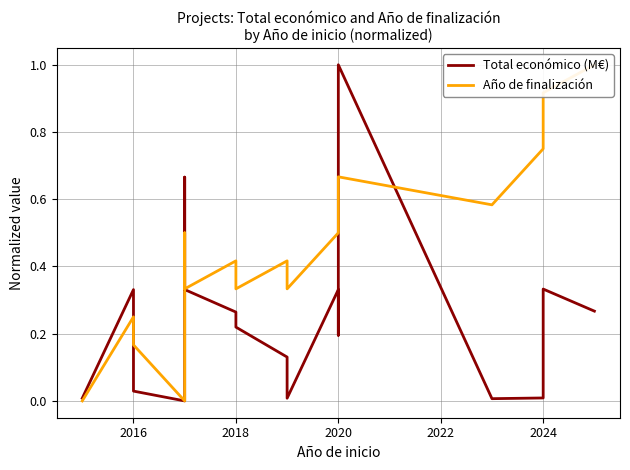

What are all the series names shown in the legend?

Total económico (M€), Año de finalización